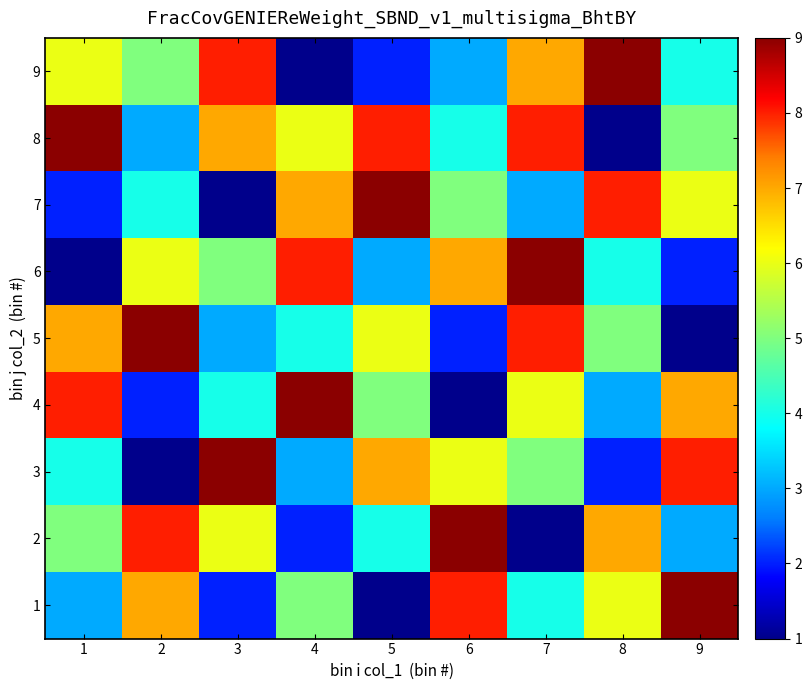

Between 3 and 5, which is larger?

3